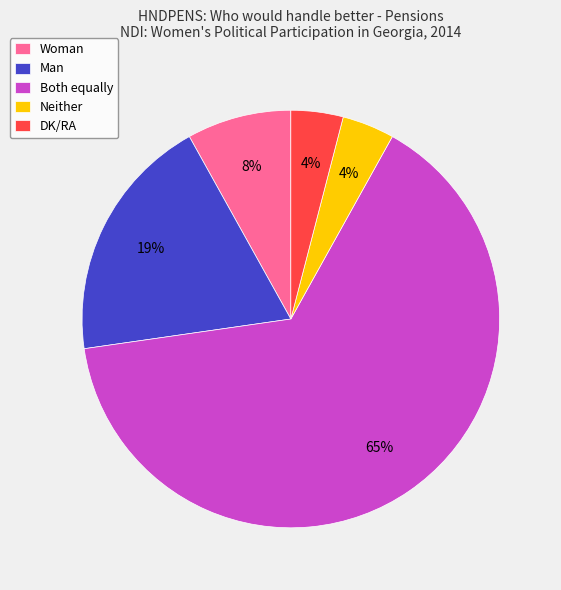

To the nearest percent, what is the difference between the largest and smallest slice percentages?

61%